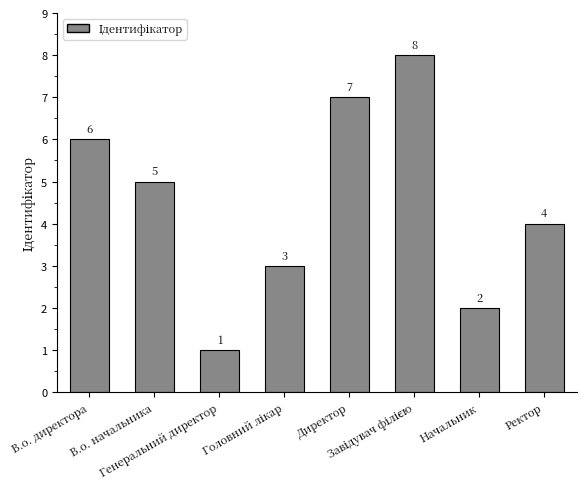

Does the chart contain stacked bars?

No